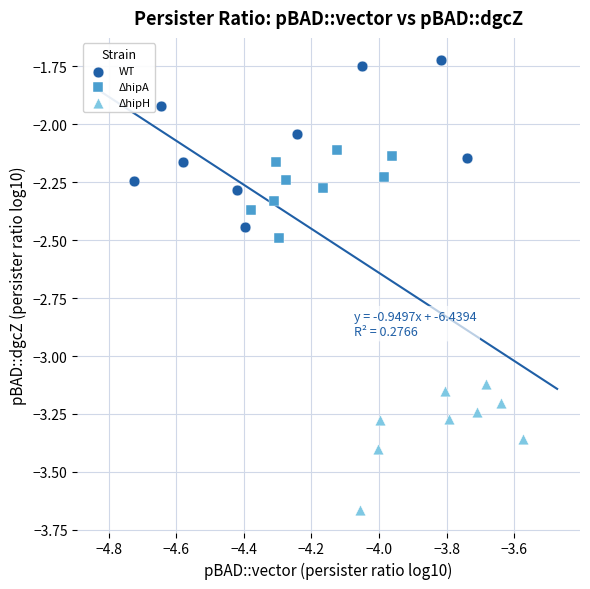

Which series contains the highest Y value?

WT